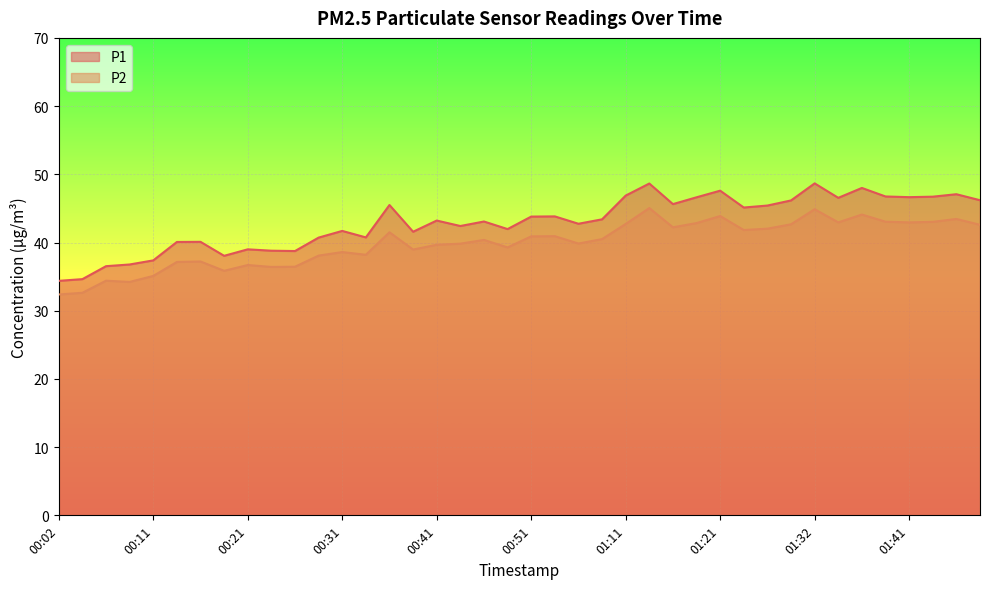

How many lines are shown in the chart?

2